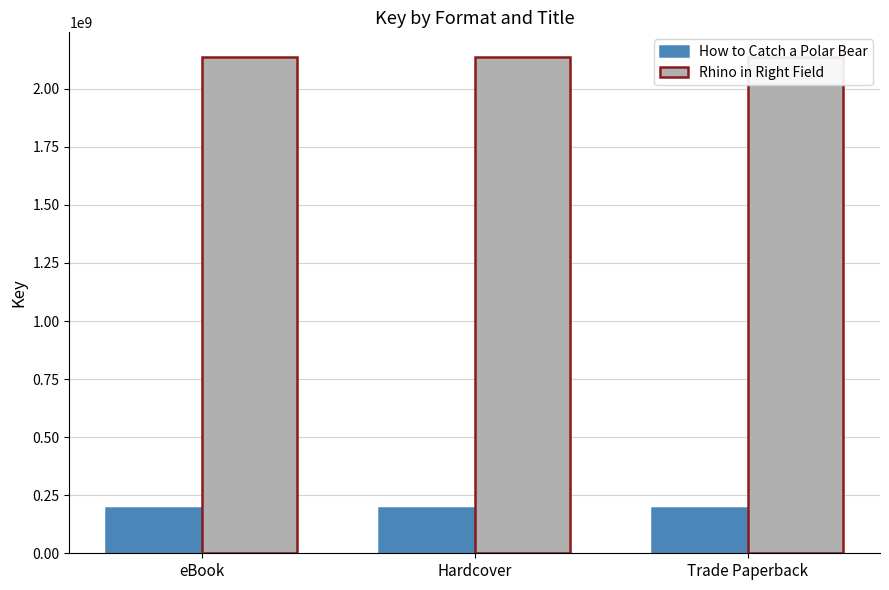

Between eBook and Hardcover, which is larger?

eBook